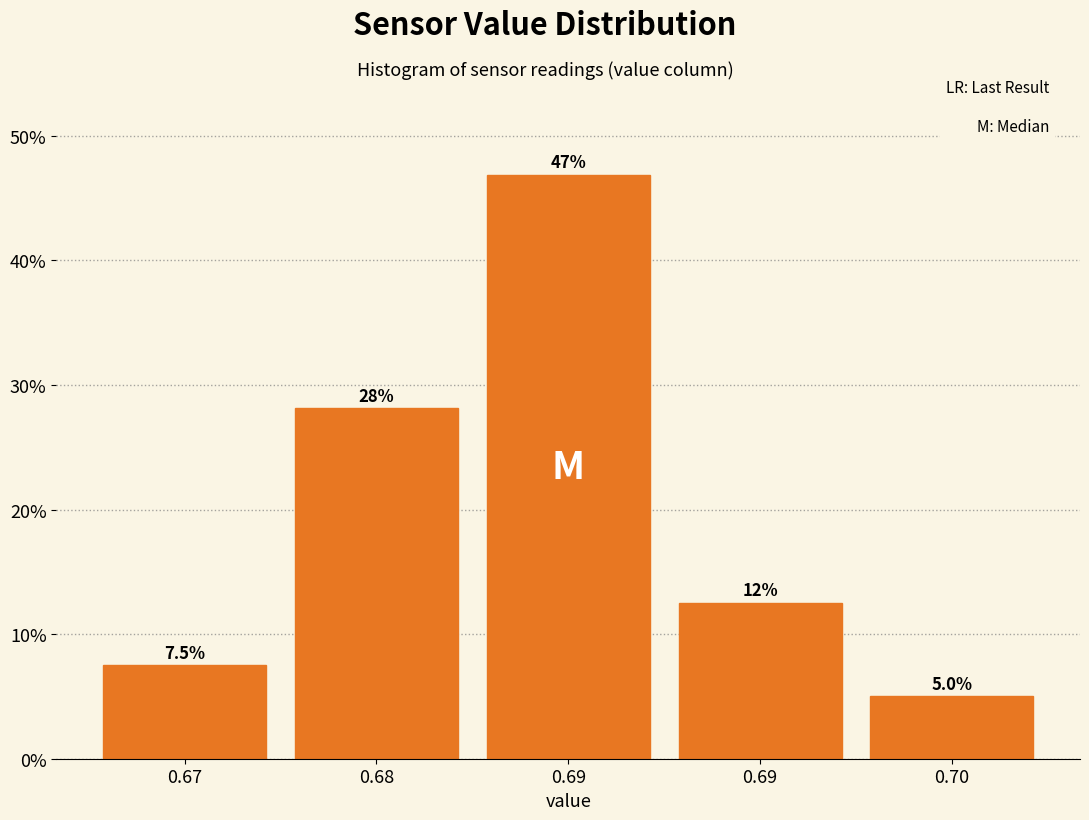

How many bars are there in total?

5